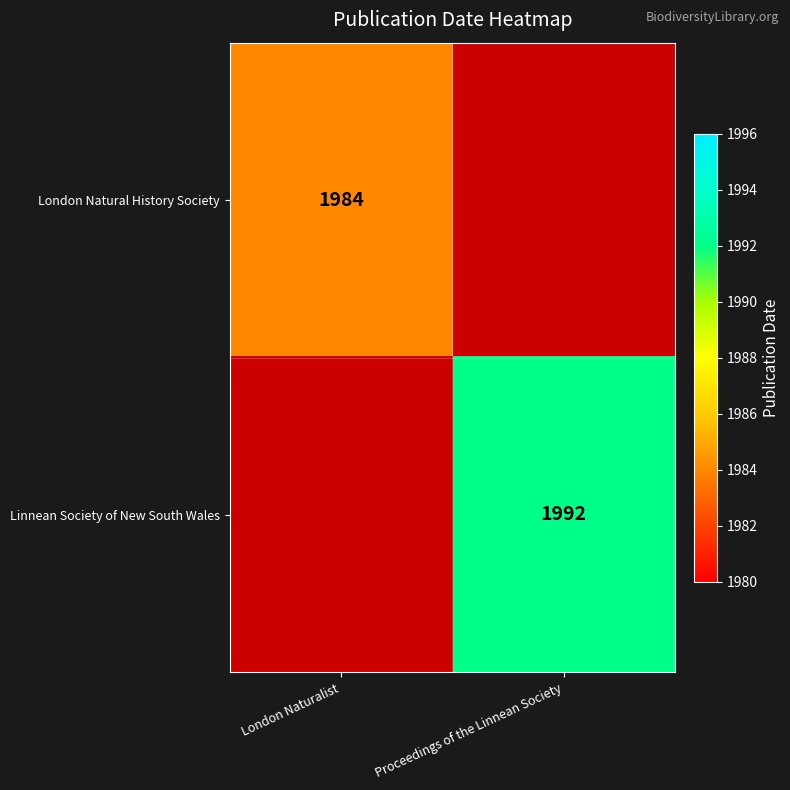

Is it true that Linnean Society of New South Wales equals 1992 at Proceedings of the Linnean Society?

True